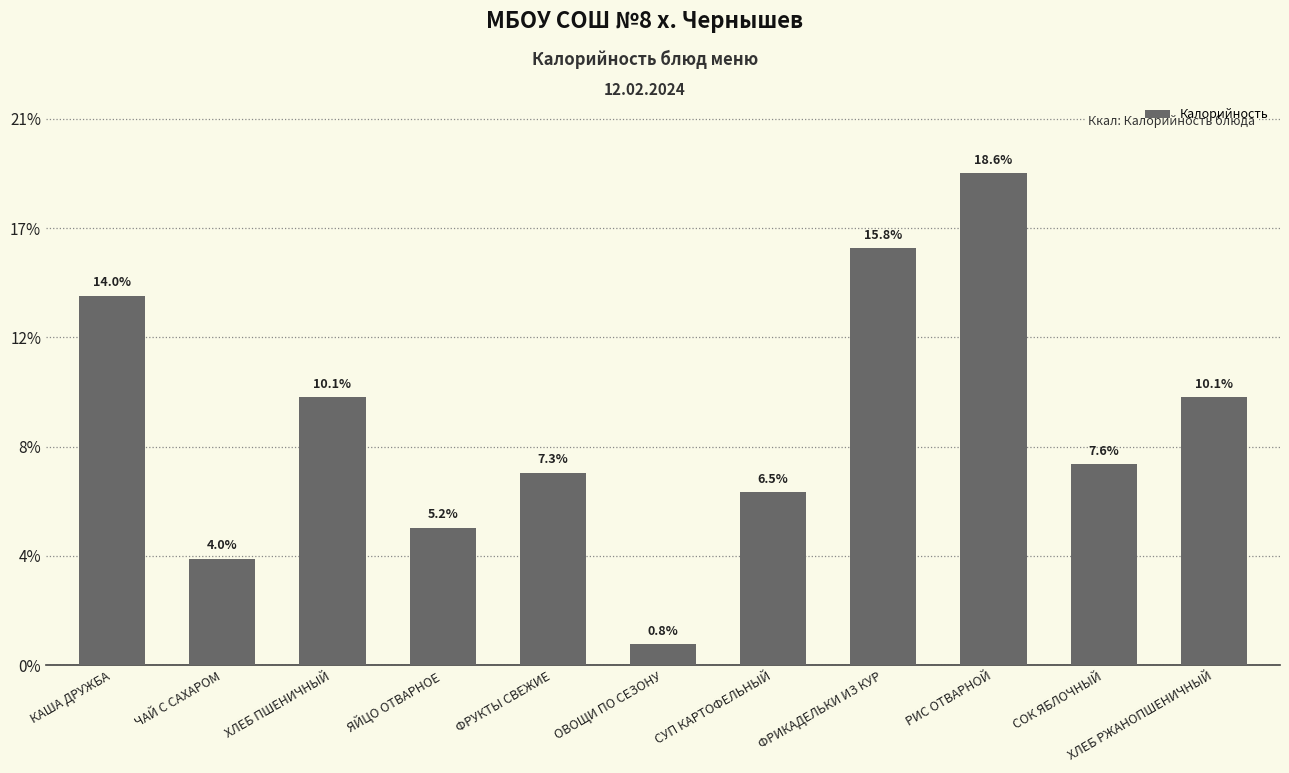

Does the chart contain any negative values?

No